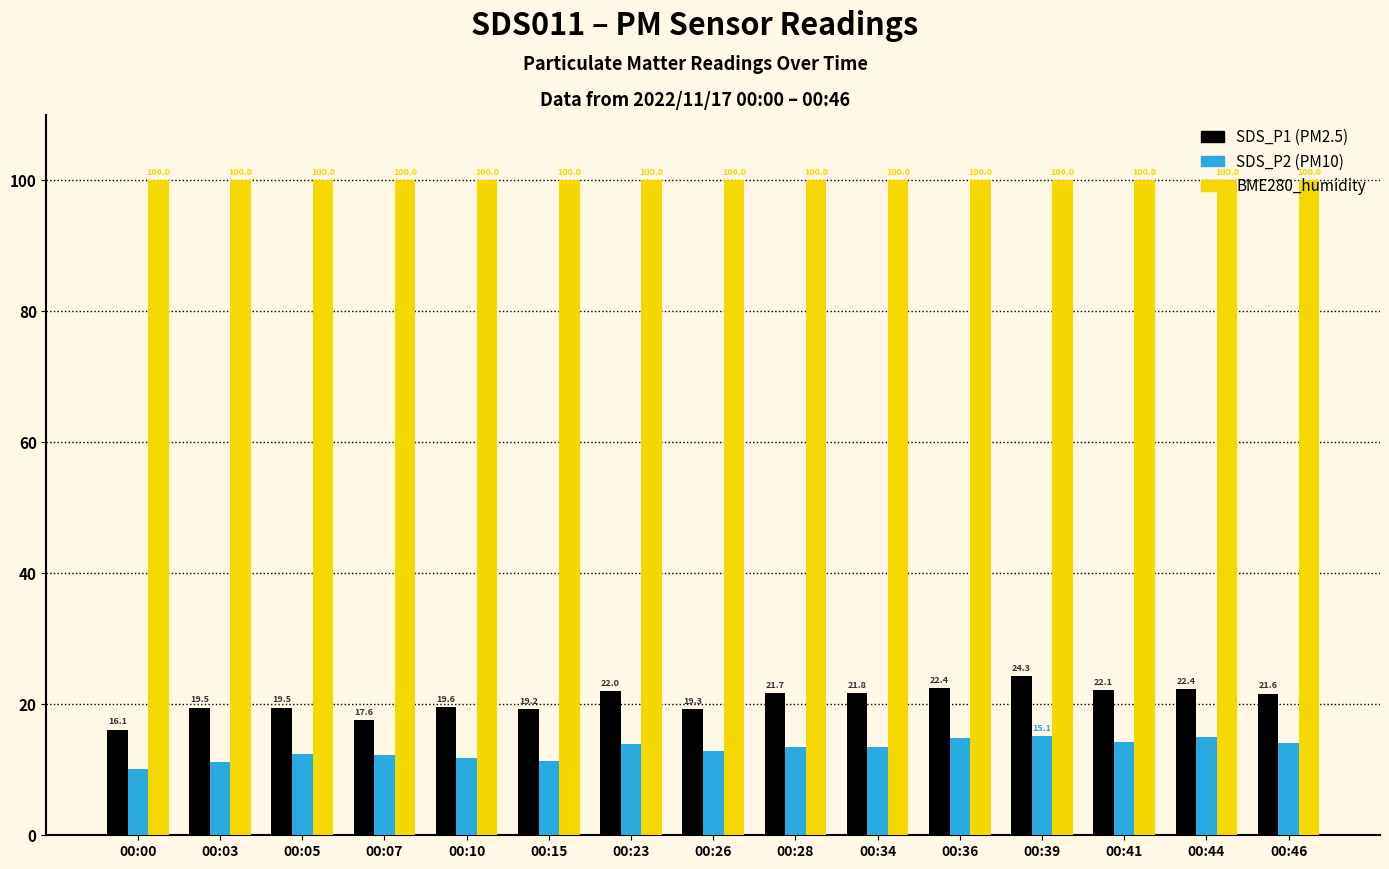

At which category is the sum across all series the highest?

00:39